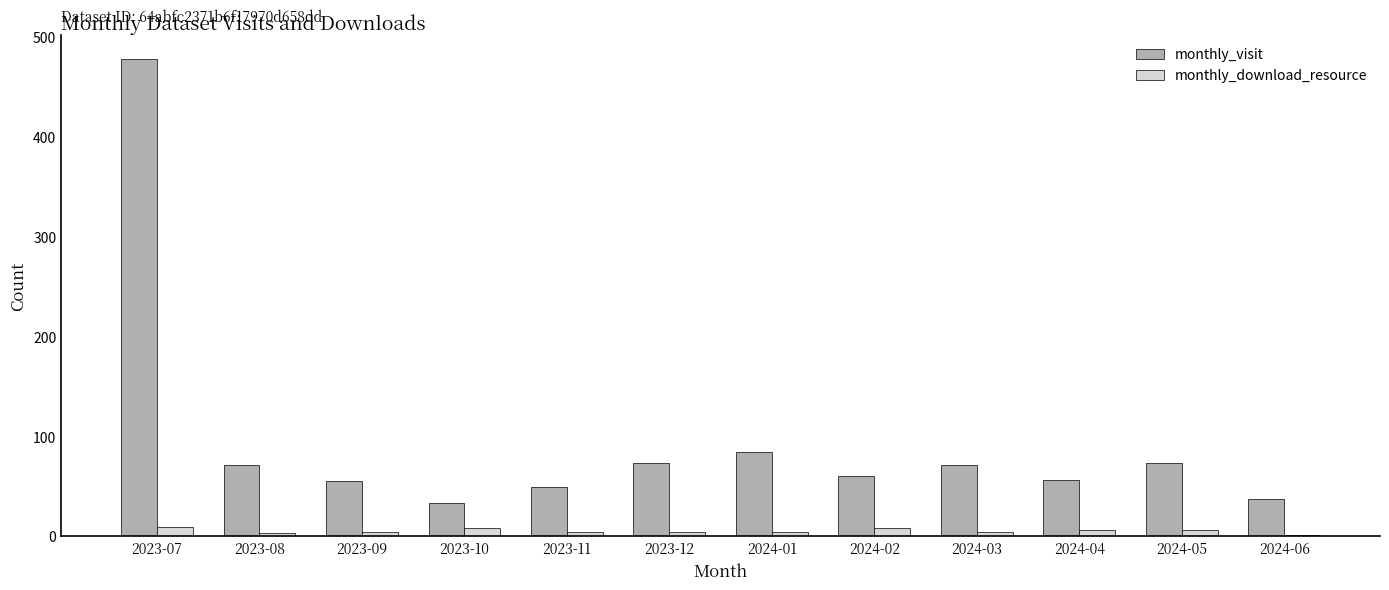

What is the sum of all monthly_download_resource values?

61